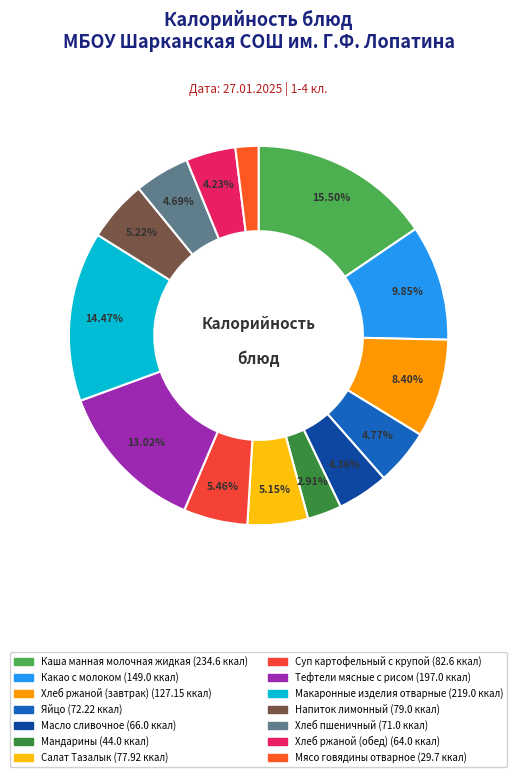

To the nearest percent, what percentage of the pie is Какао с молоком?

10%